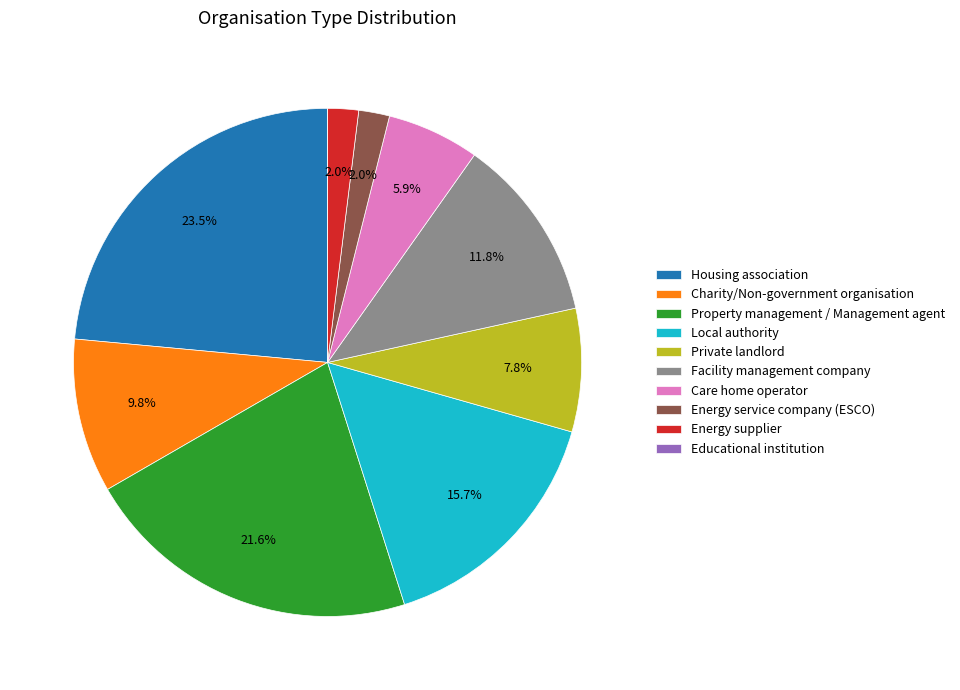

Is the sum of Property management / Management agent and Charity/Non-government organisation greater than half?

No